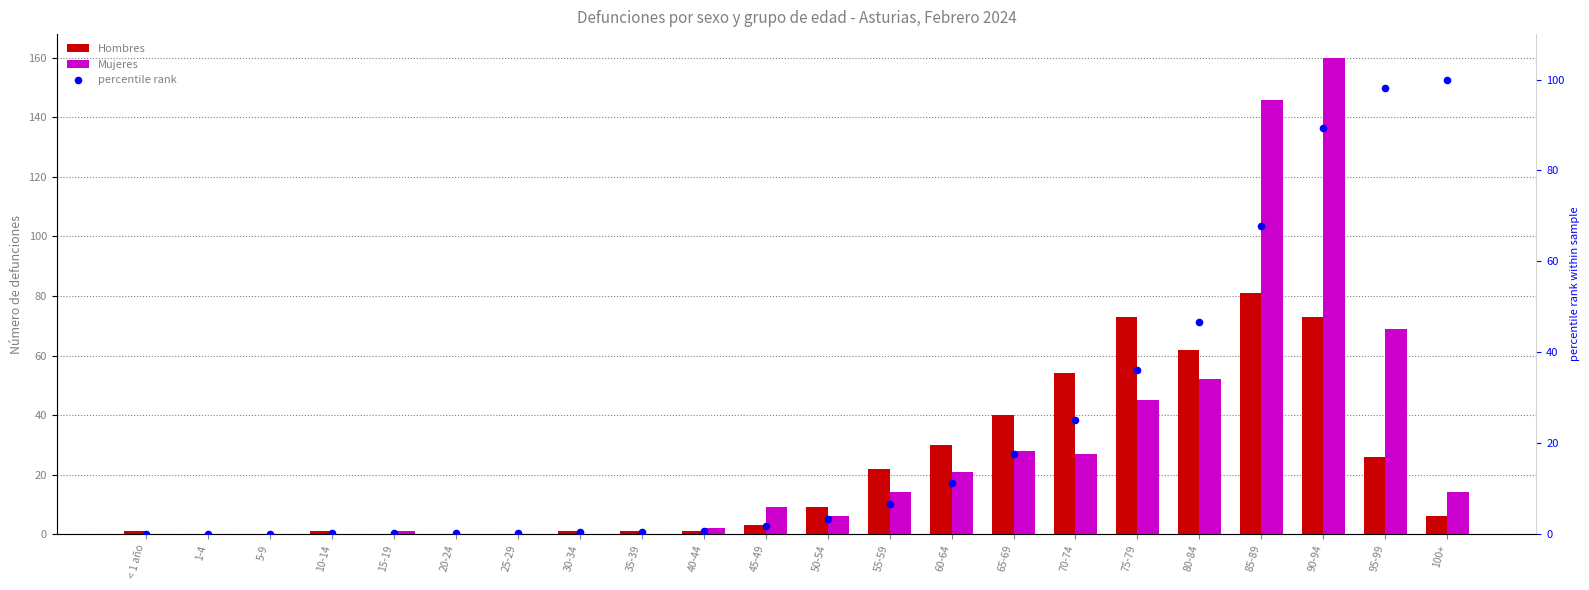

Which series reaches the maximum Y coordinate?

Mujeres